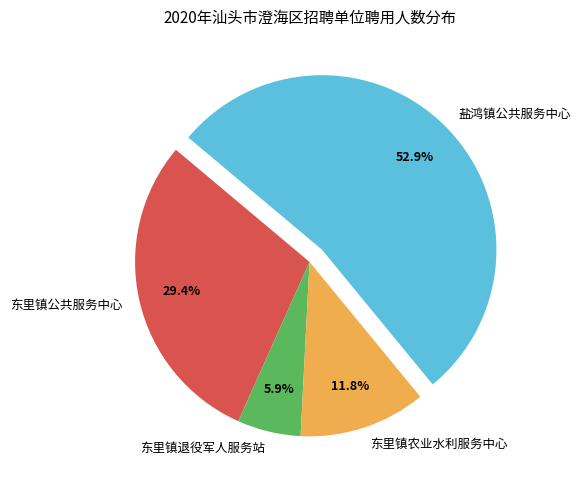

Between 东里镇退役军人服务站 and 东里镇公共服务中心, which is larger?

东里镇公共服务中心